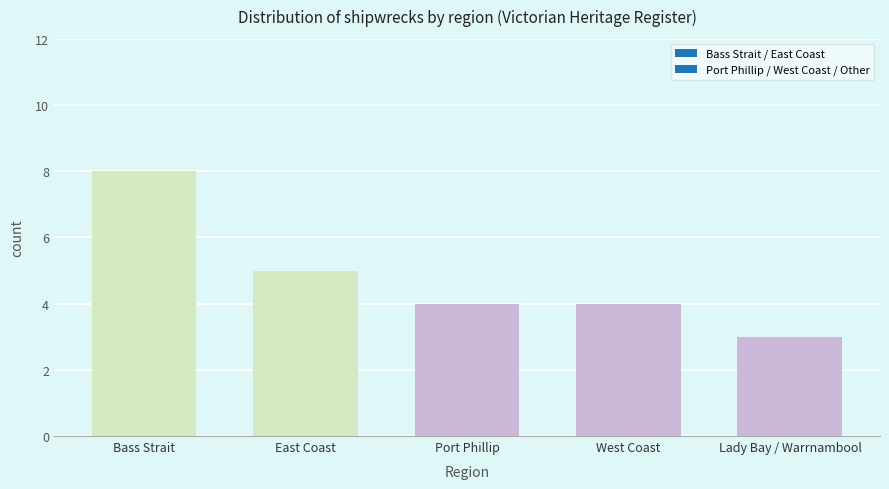

Does the chart contain any negative values?

No